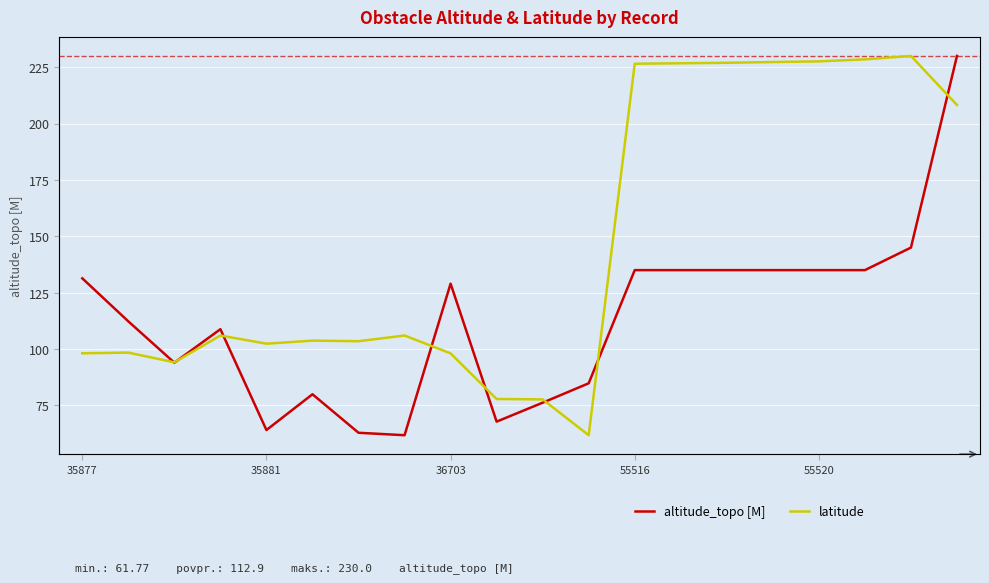

What is the lowest value of the altitude_topo [M] series?

61.8